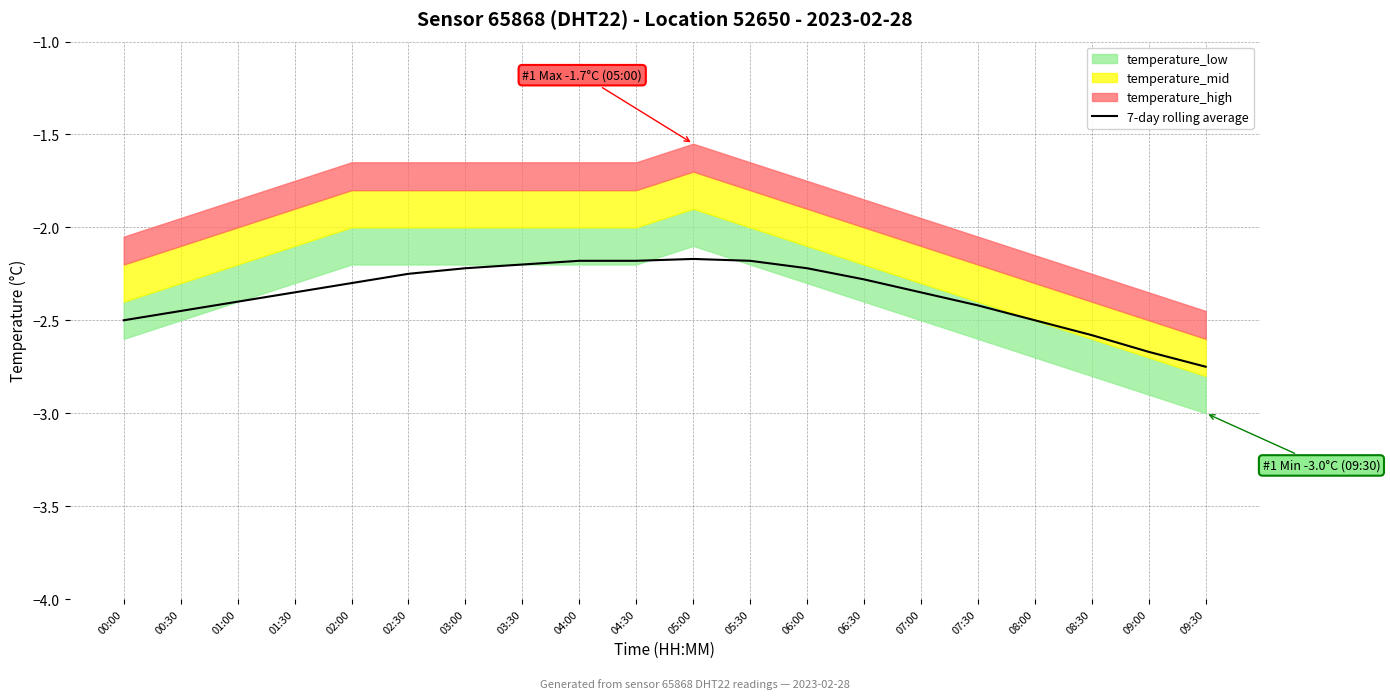

Reading left to right, what are all the values shown in this chart?

00:00=-2.5	00:30=-2.5	01:00=-2.4	01:30=-2.4	02:00=-2.3	02:30=-2.2	03:00=-2.2	03:30=-2.2	04:00=-2.2	04:30=-2.2	05:00=-2.2	05:30=-2.2	06:00=-2.2	06:30=-2.3	07:00=-2.4	07:30=-2.4	08:00=-2.5	08:30=-2.6	09:00=-2.7	09:30=-2.8